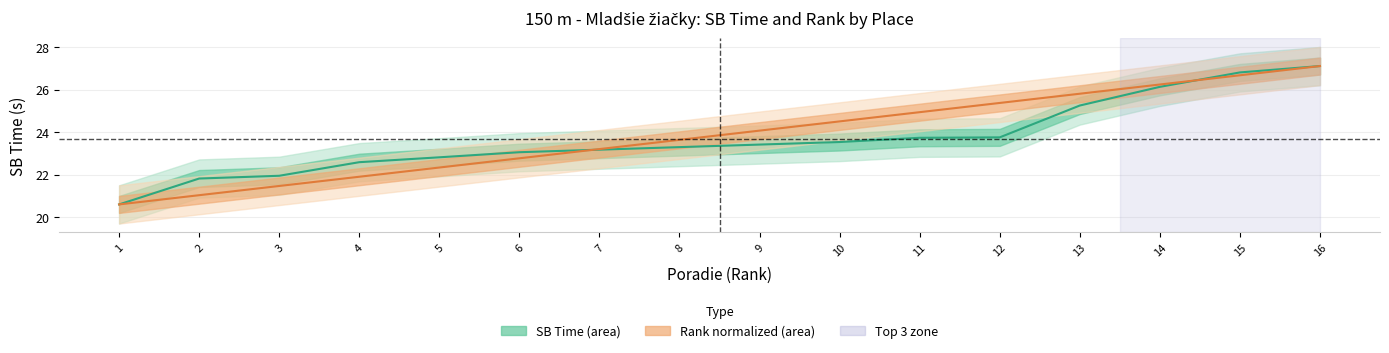

True or false: SB has a value of 23.5 at 10.

True